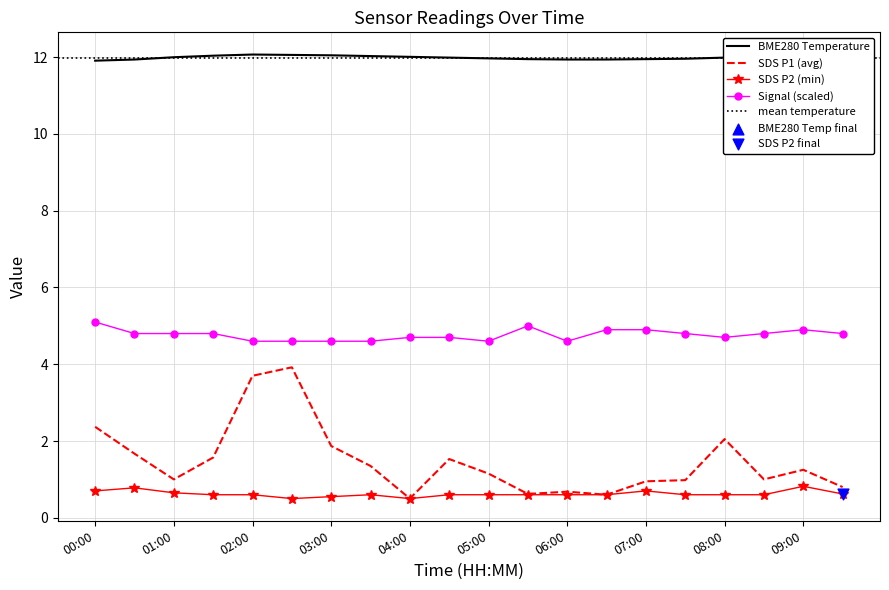

Which series has the largest total across all categories?

BME280_temperature